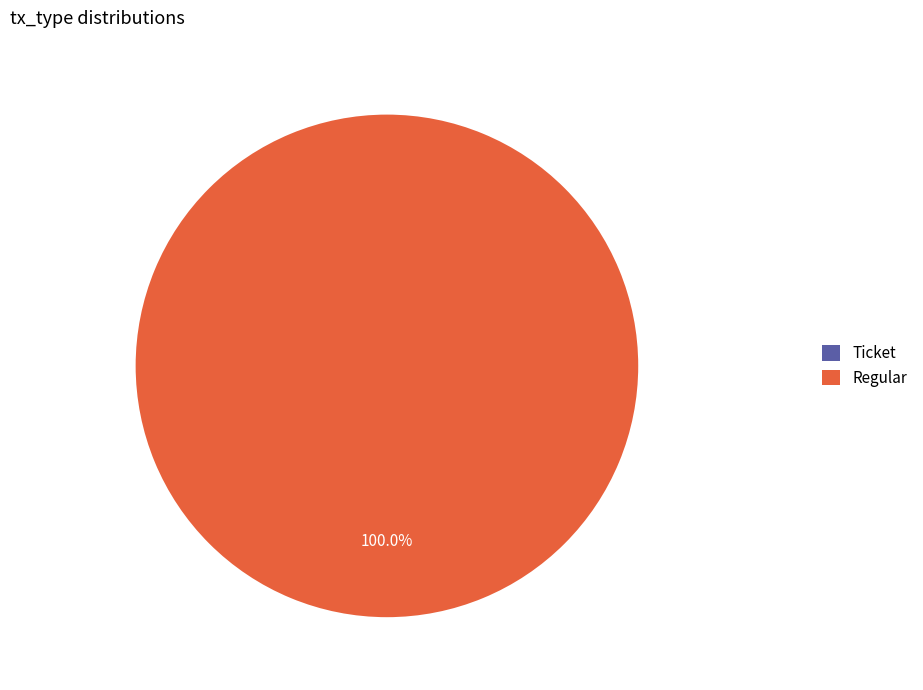

True or false: Regular accounts for 91% of the total.

False